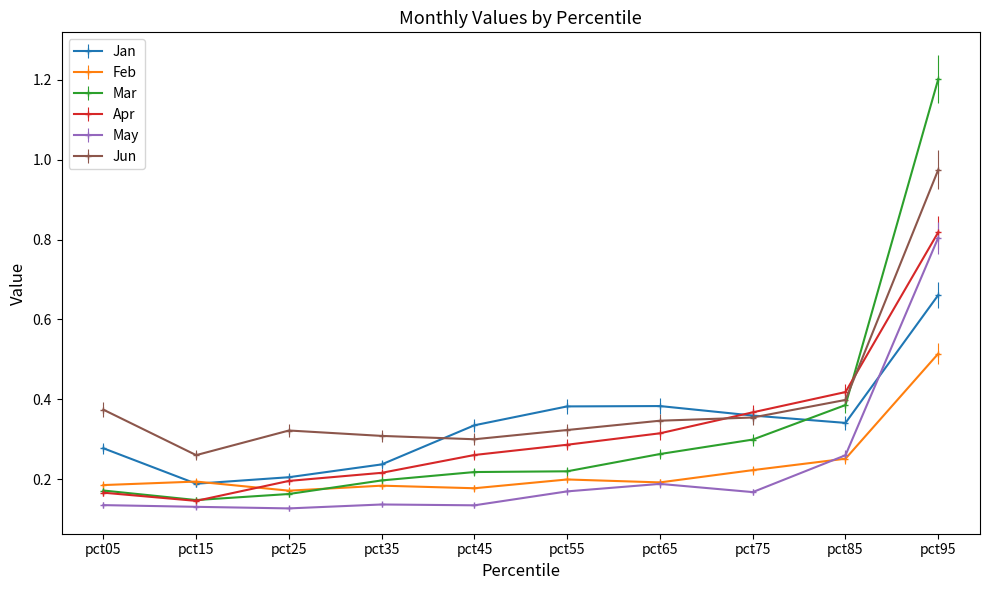

True or false: Mar has a value of 0.2 at pct05.

True